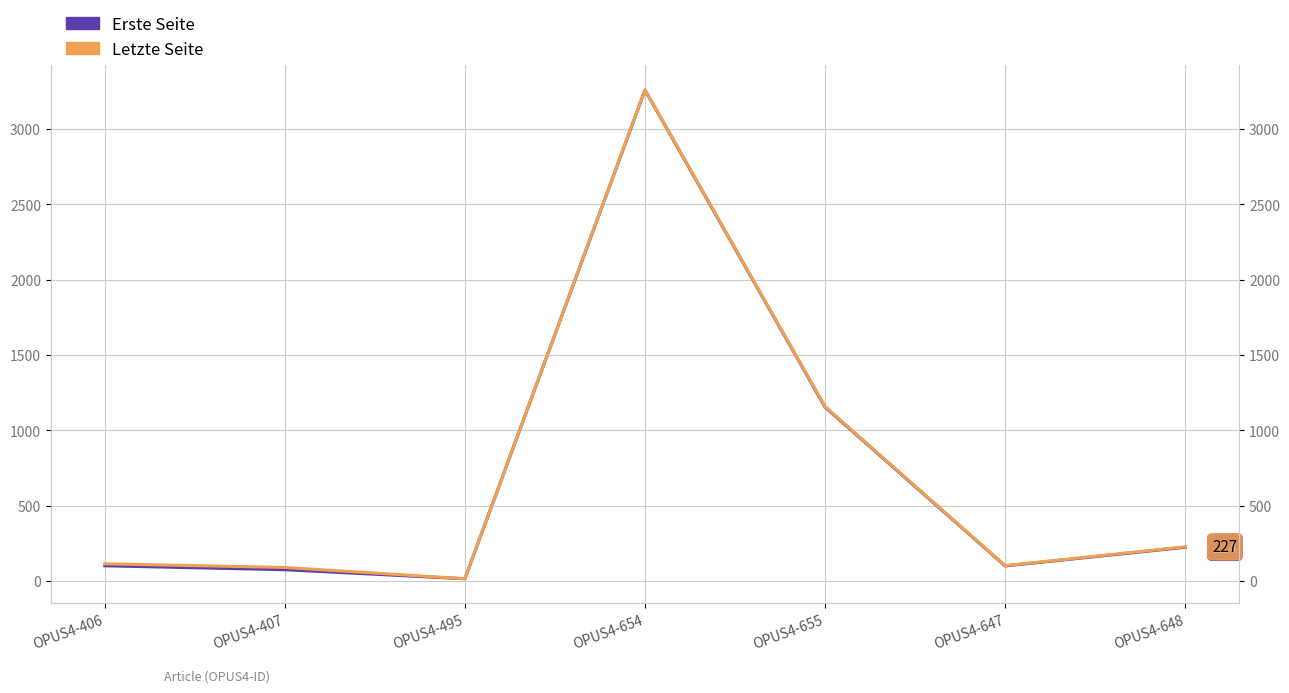

The value of Erste Seite at OPUS4-648 is 224. True or false?

True